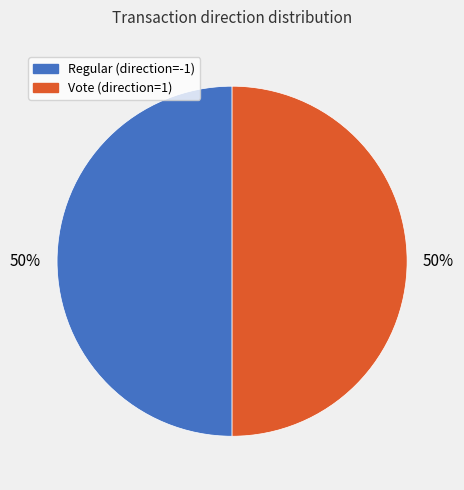

How many segments does this pie chart have?

2